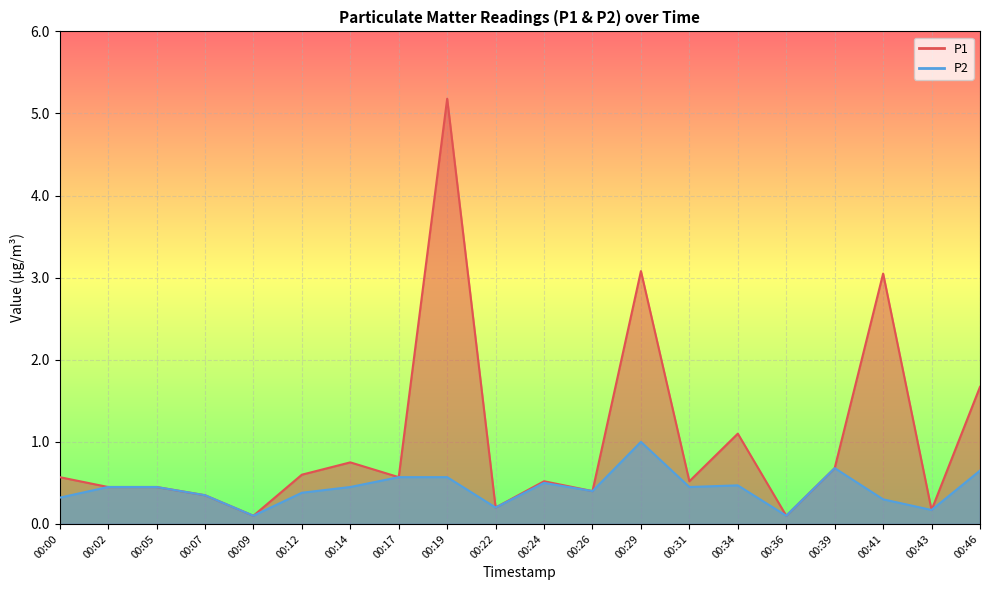

Reading right to left, list all the values displayed in this chart.

P1: 1.7	0.2	3.0	0.7	0.1	1.1	0.5	3.1	0.4	0.5	0.2	5.2	0.6	0.8	0.6	0.1	0.3	0.5	0.5	0.6
P2: 0.7	0.2	0.3	0.7	0.1	0.5	0.5	1.0	0.4	0.5	0.2	0.6	0.6	0.5	0.4	0.1	0.3	0.5	0.5	0.3